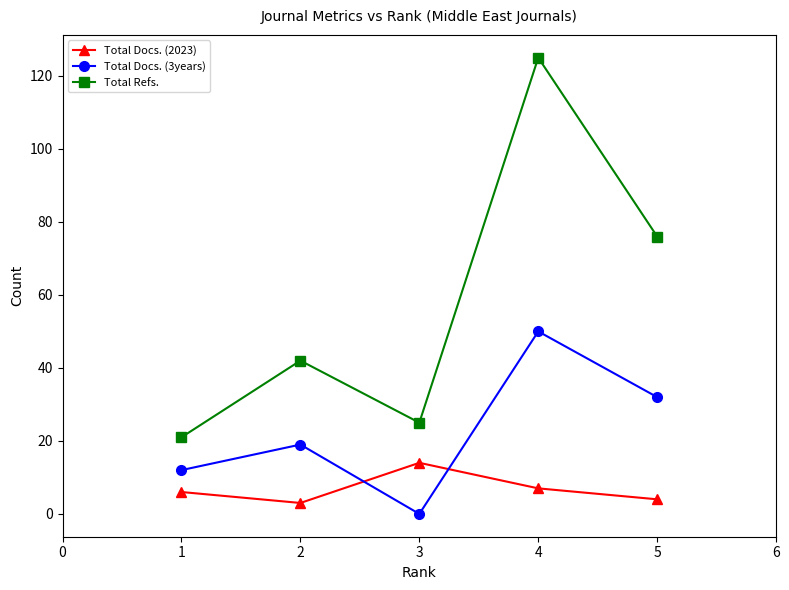

Which series has the largest range (max minus min)?

Total Refs.